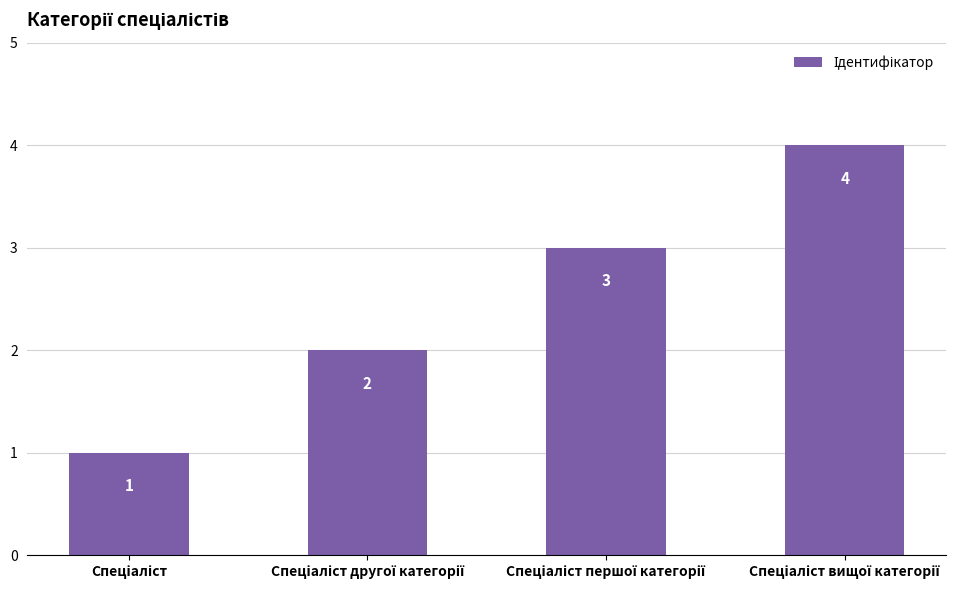

Does the chart contain any negative values?

No